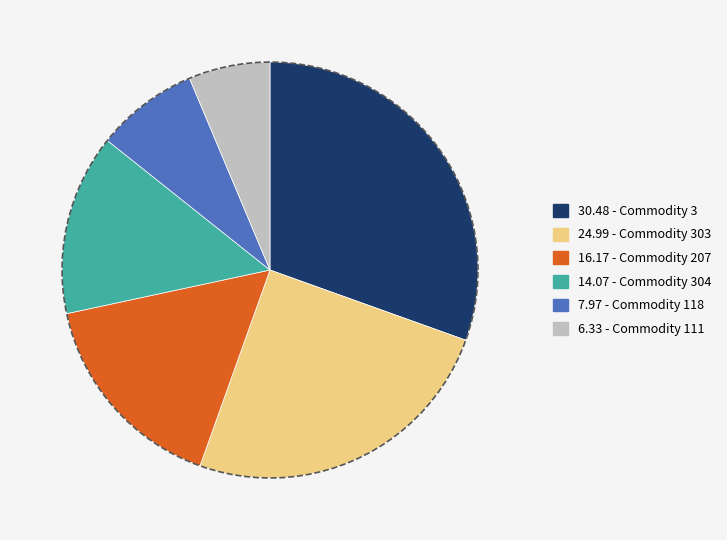

How many segments does this pie chart have?

6